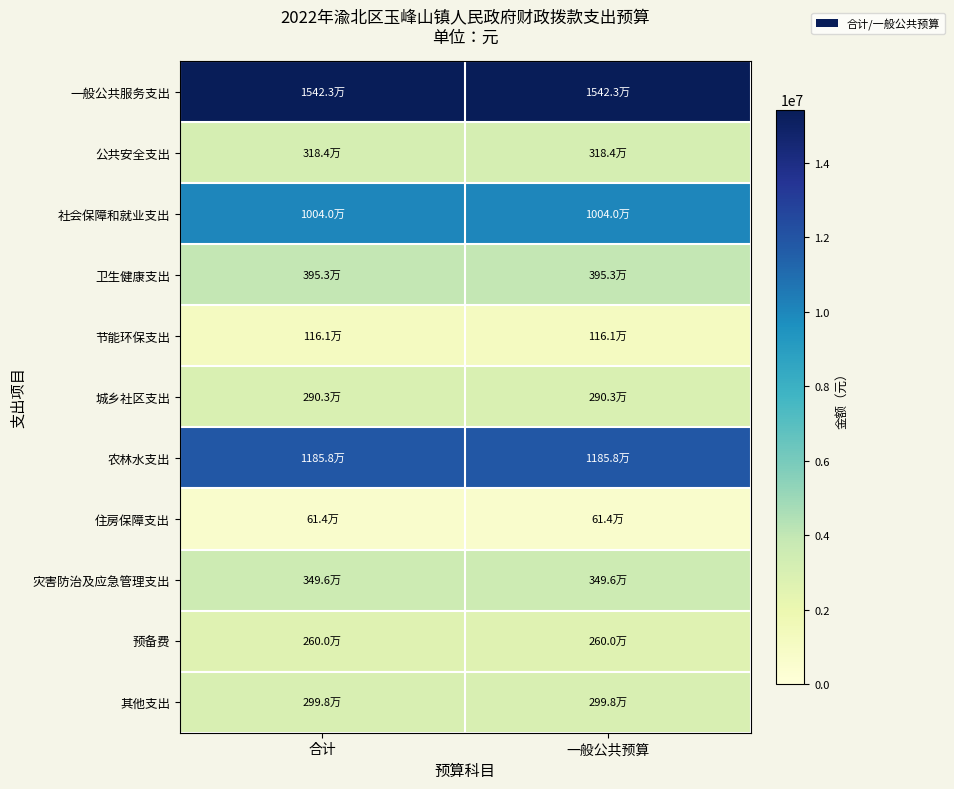

Reading right to left, transcribe all the data shown in this chart.

一般公共服务支出: 一般公共预算=15423064.0	合计=15423064.0
公共安全支出: 一般公共预算=3183676.9	合计=3183676.9
社会保障和就业支出: 一般公共预算=10040293.6	合计=10040293.6
卫生健康支出: 一般公共预算=3953431.8	合计=3953431.8
节能环保支出: 一般公共预算=1161338.2	合计=1161338.2
城乡社区支出: 一般公共预算=2903359.1	合计=2903359.1
农林水支出: 一般公共预算=11858055.1	合计=11858055.1
住房保障支出: 一般公共预算=613641.4	合计=613641.4
灾害防治及应急管理支出: 一般公共预算=3496170.2	合计=3496170.2
预备费: 一般公共预算=2600000.0	合计=2600000.0
其他支出: 一般公共预算=2997802.3	合计=2997802.3